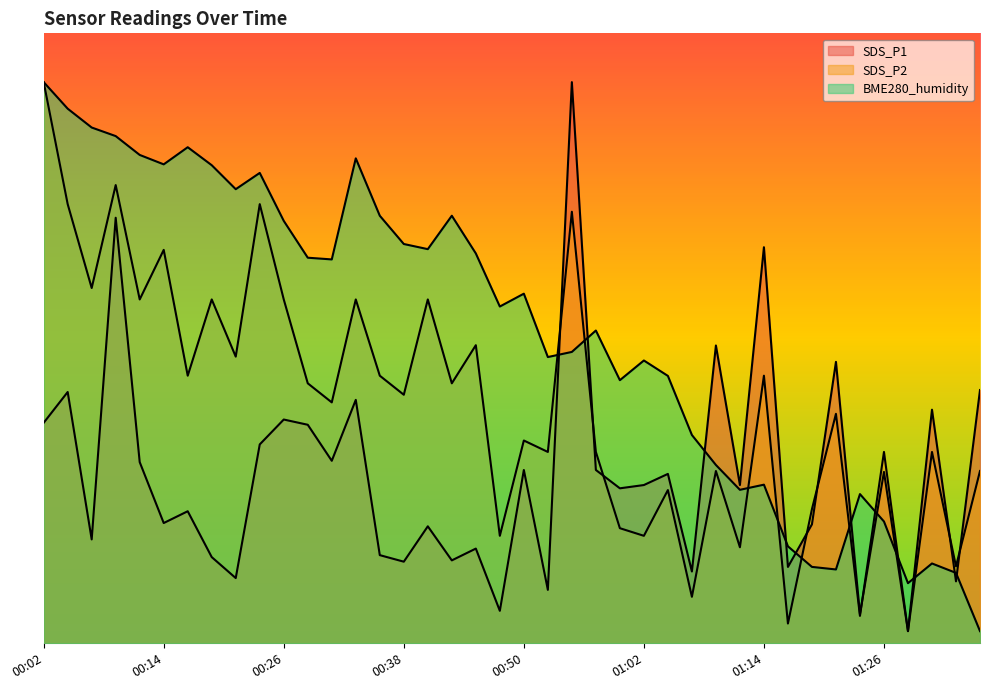

True or false: SDS_P2 has a value of 1.6 at 01:36.

False